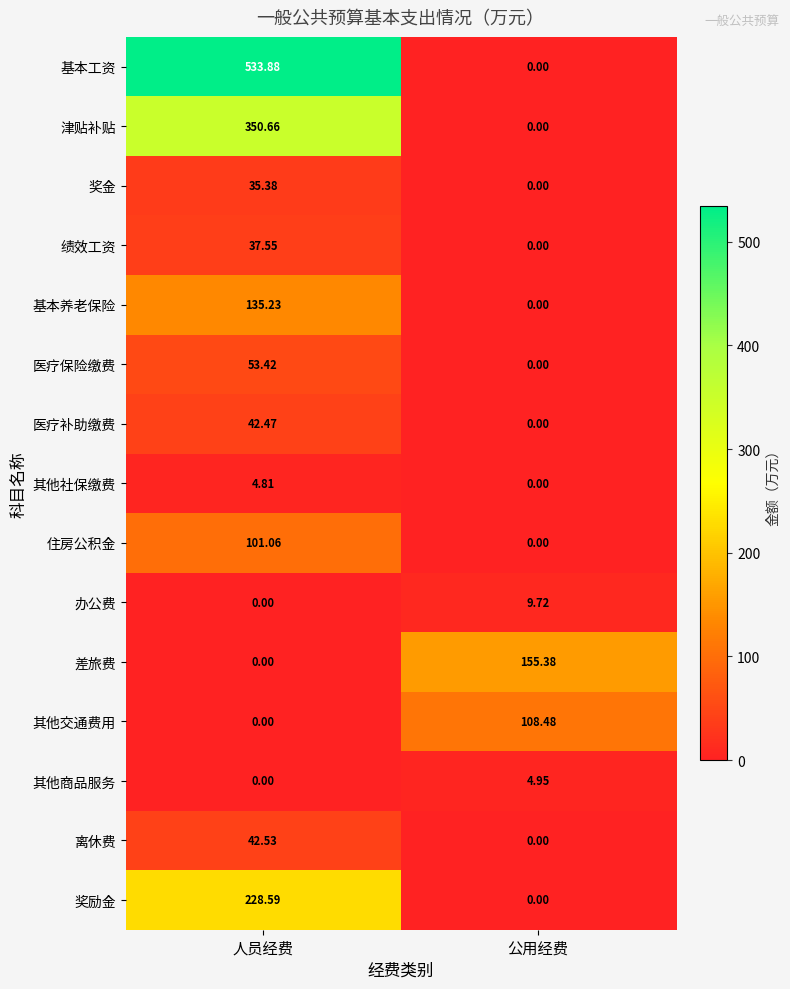

At which label is 差旅费 closest to 77?

人员经费